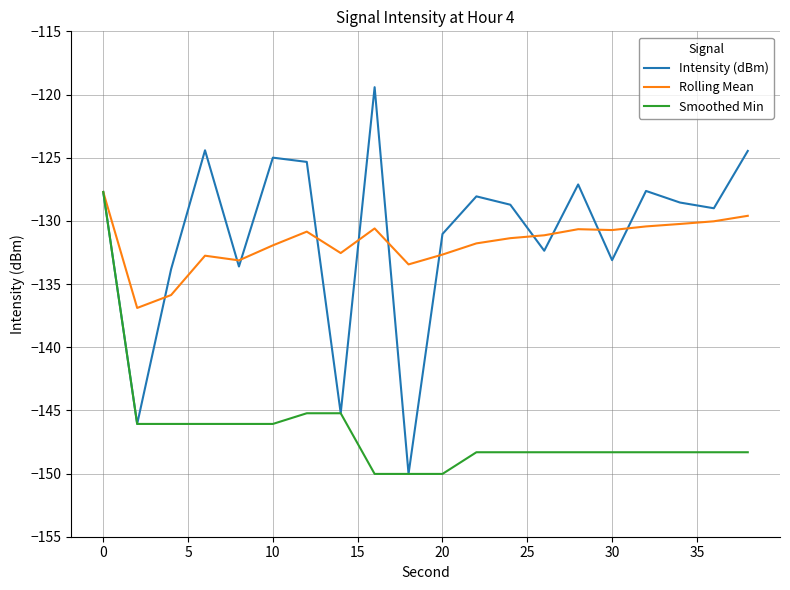

Which series has the largest range (max minus min)?

Intensity (dBm)